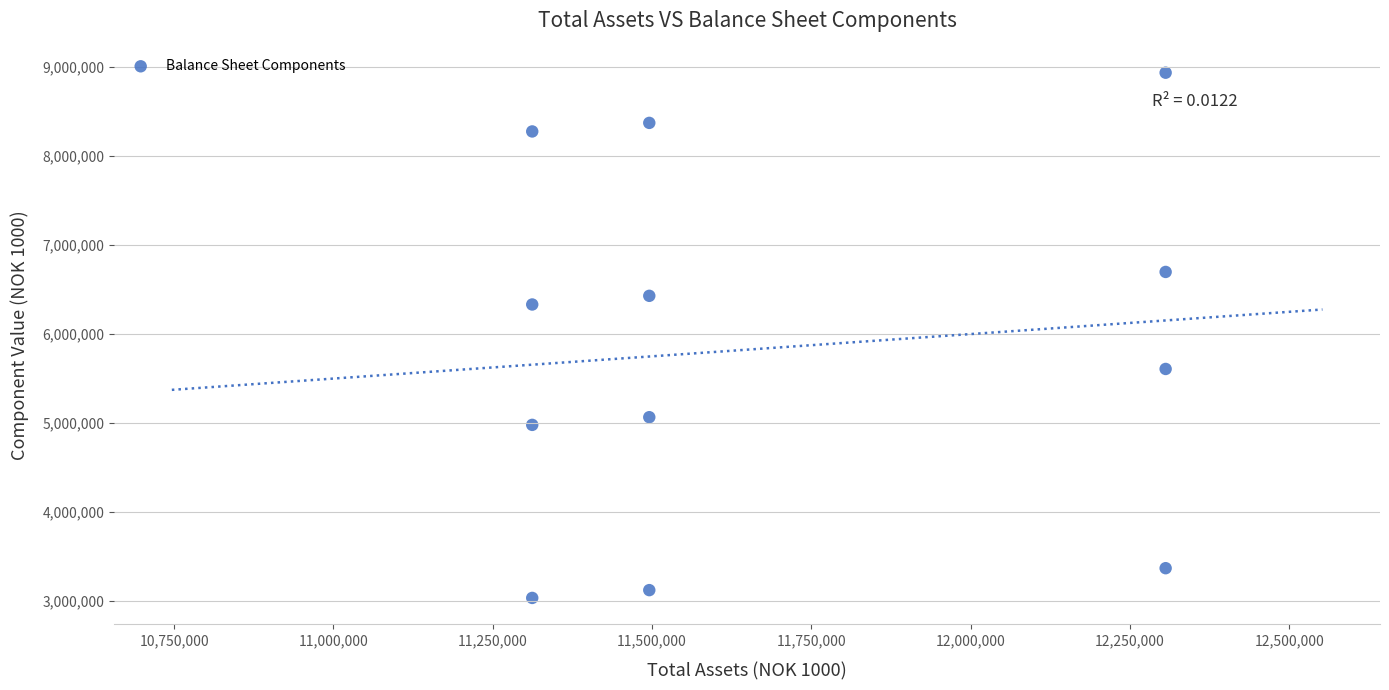

What is the average X value?

11704593